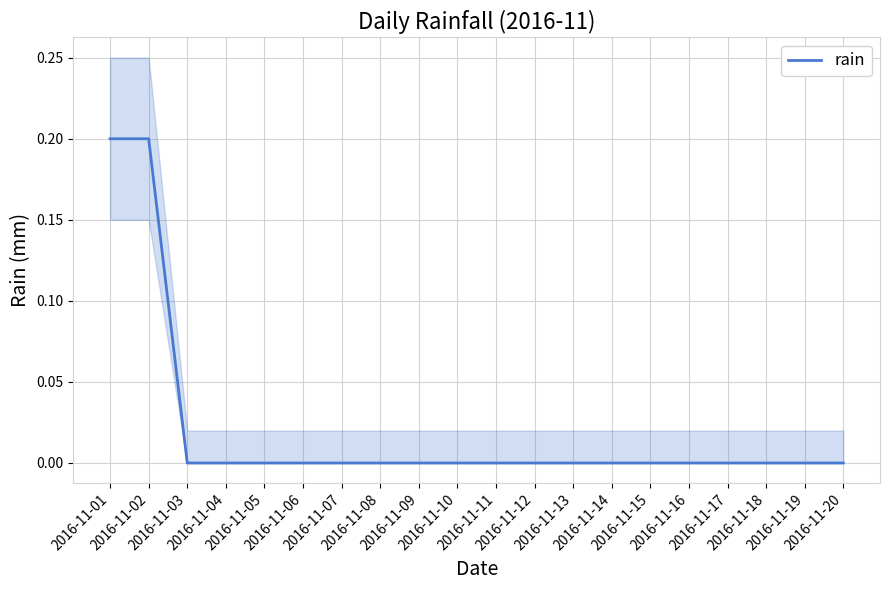

How many values exceed 0?

2